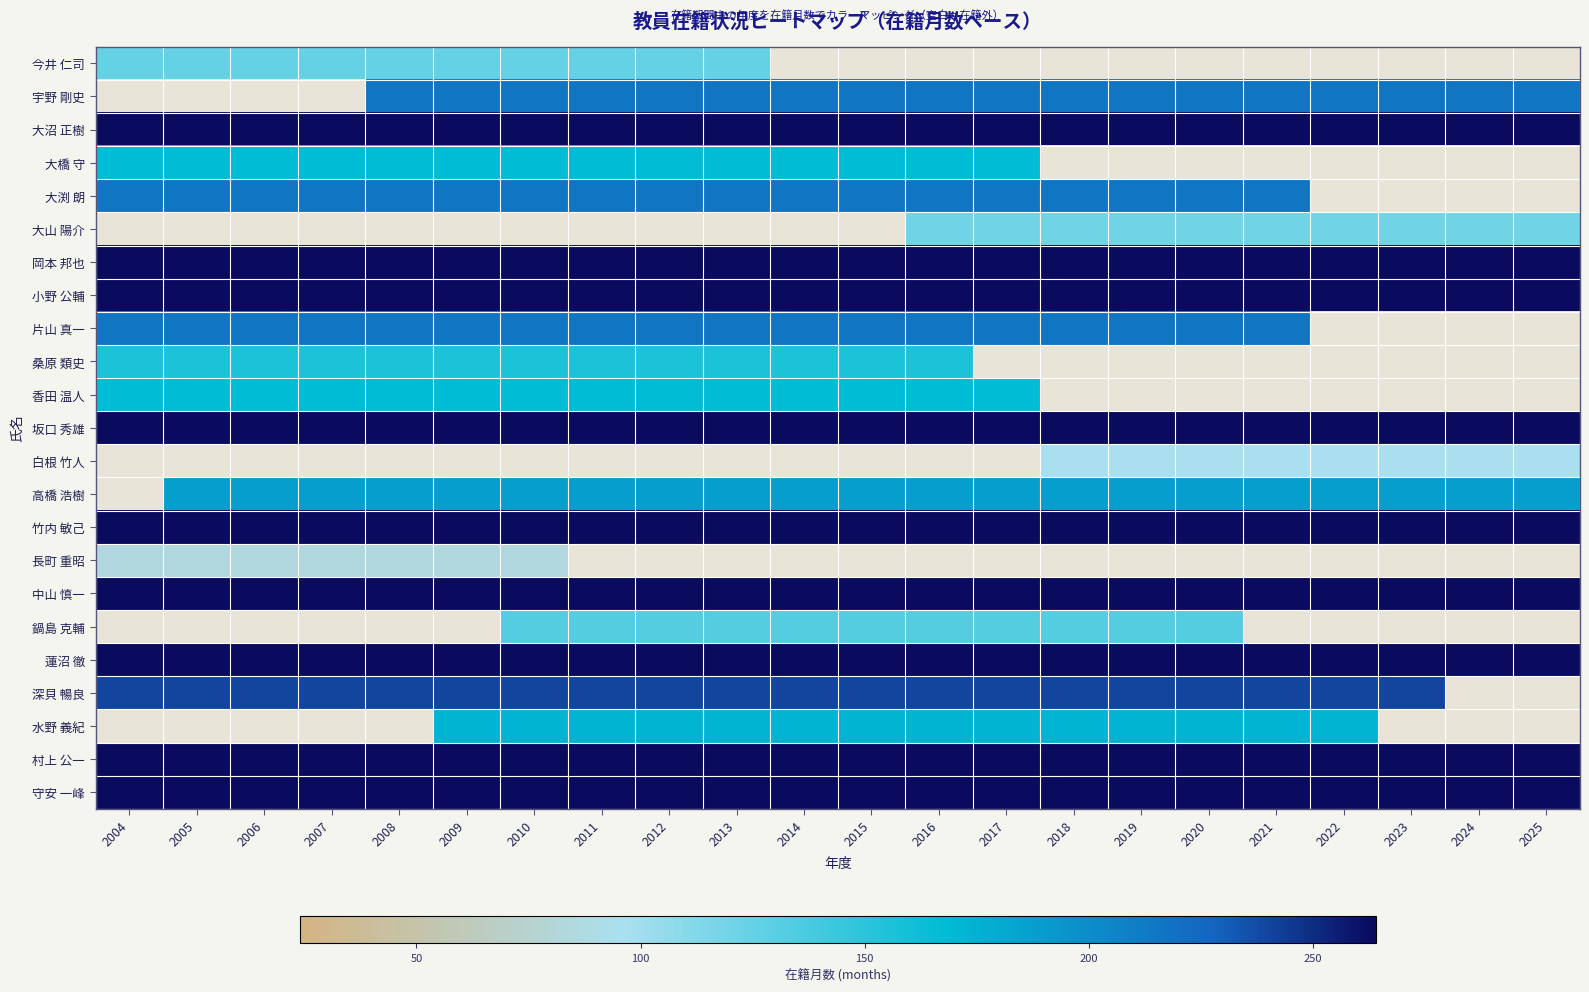

Which category has the lowest value in the 竹内 敏己 series?

2004